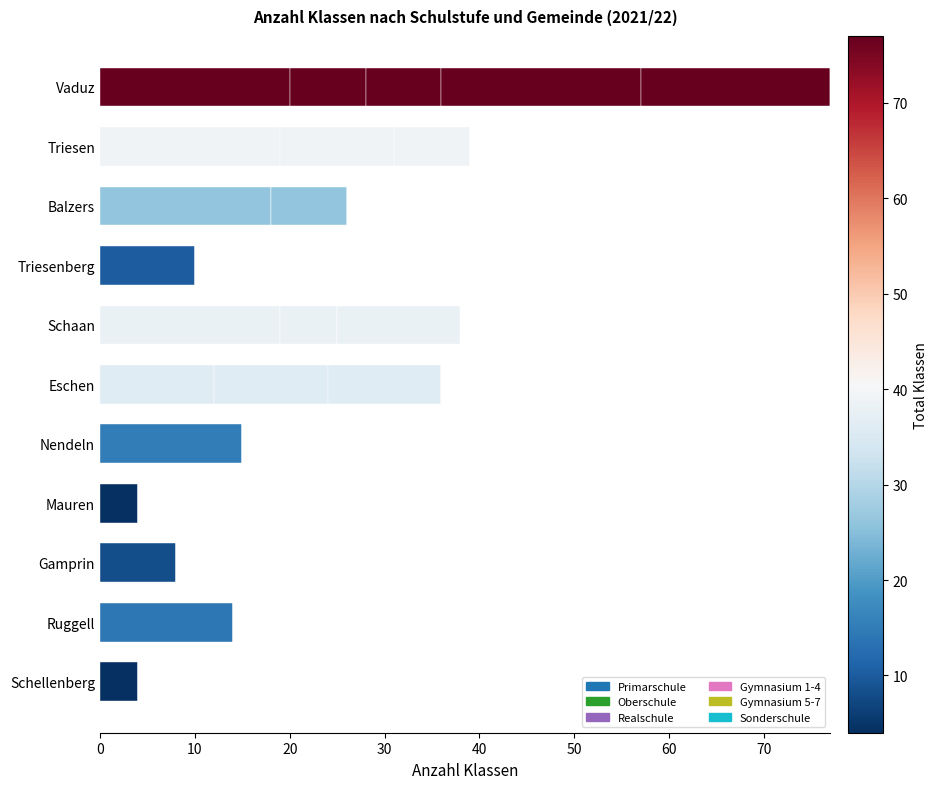

How many categories are shown in the chart?

11